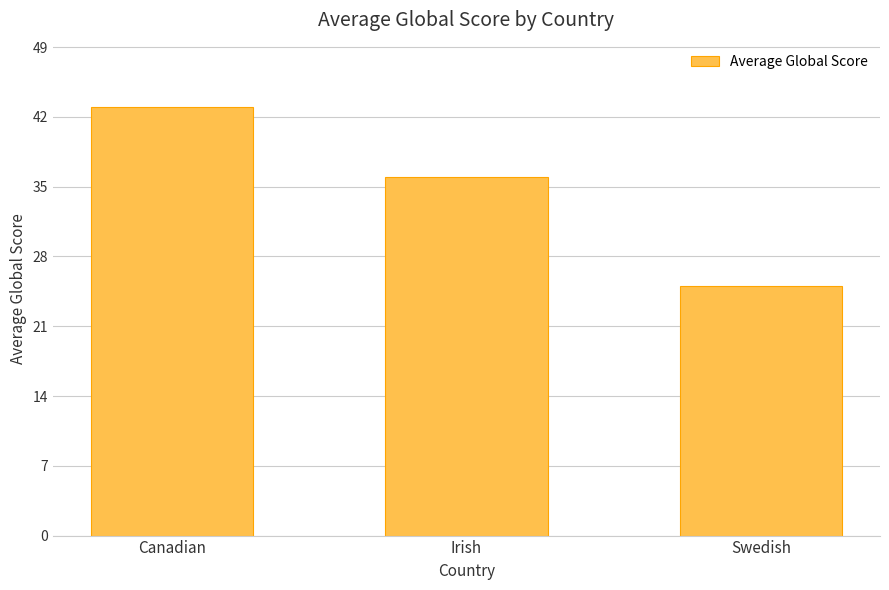

What is the value of the 1st bar from the left?

43